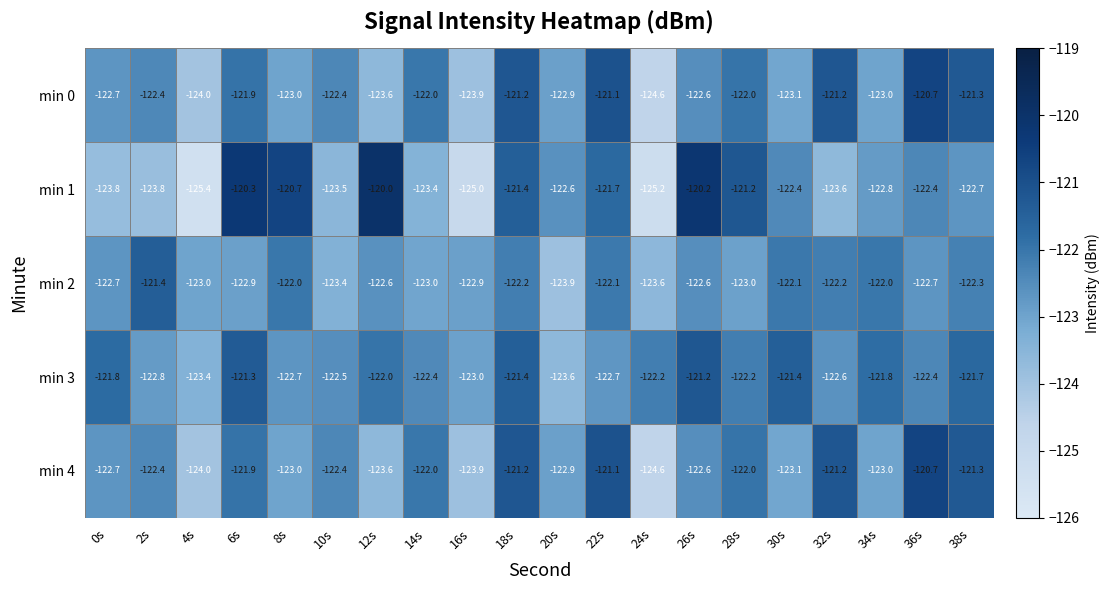

What is the sum of all min 4 values?

-2449.6